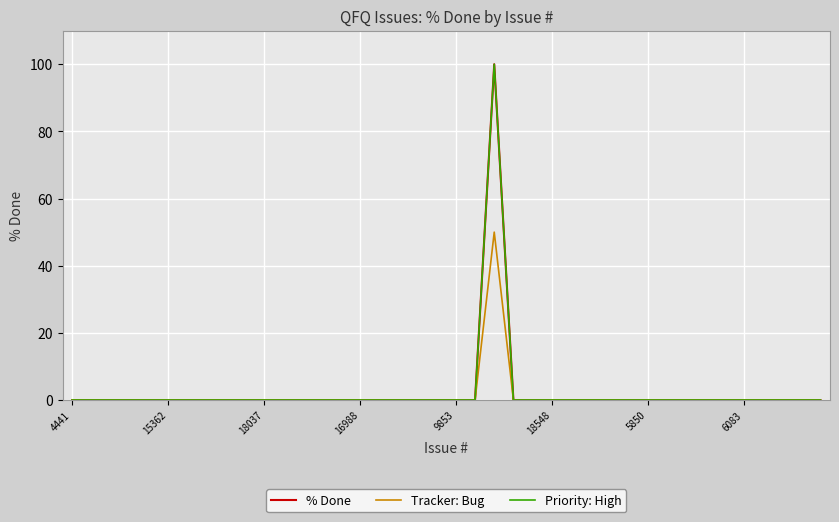

True or false: Tracker: Bug and % Done intersect in this chart.

False